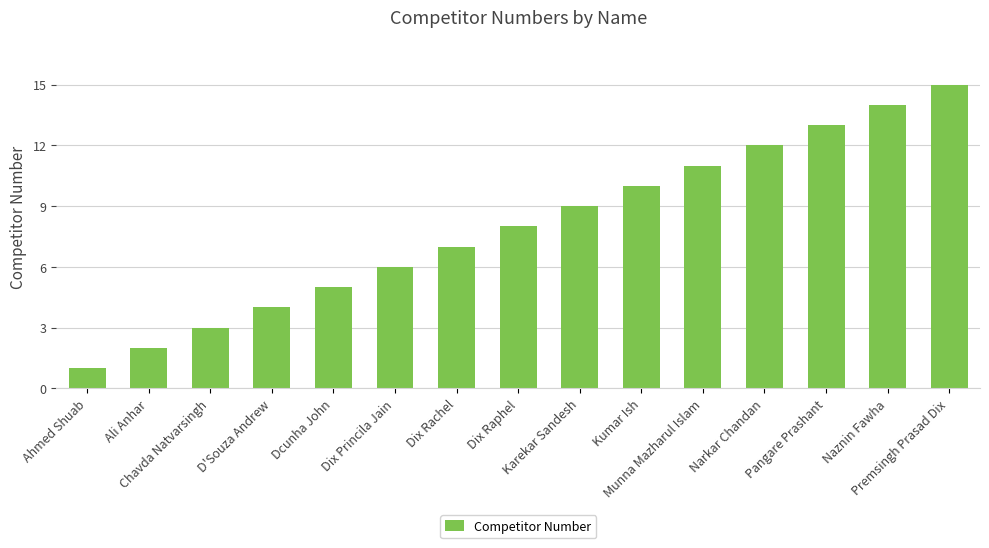

The chart shows a value of 2 at Ali Anhar. True or false?

True